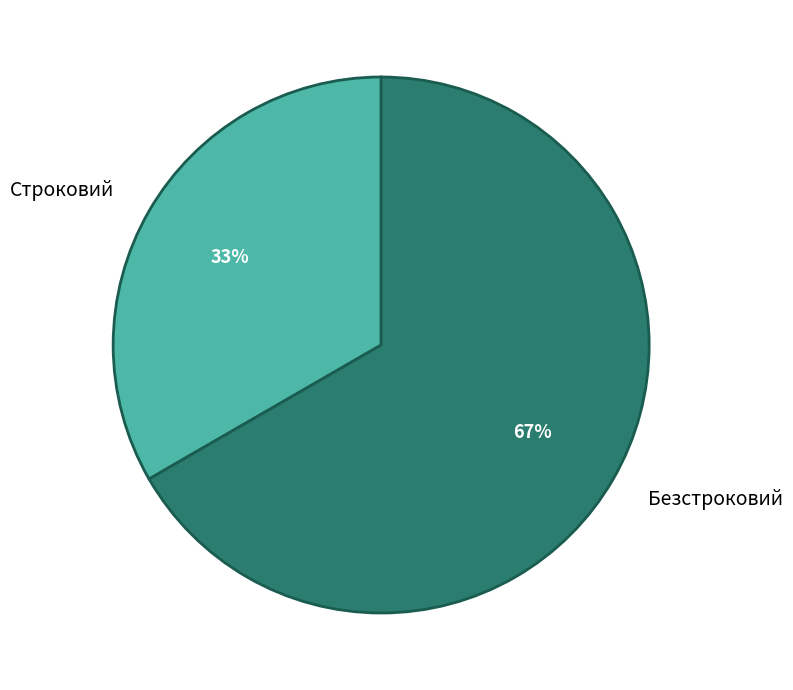

How many slices are in this pie chart?

2